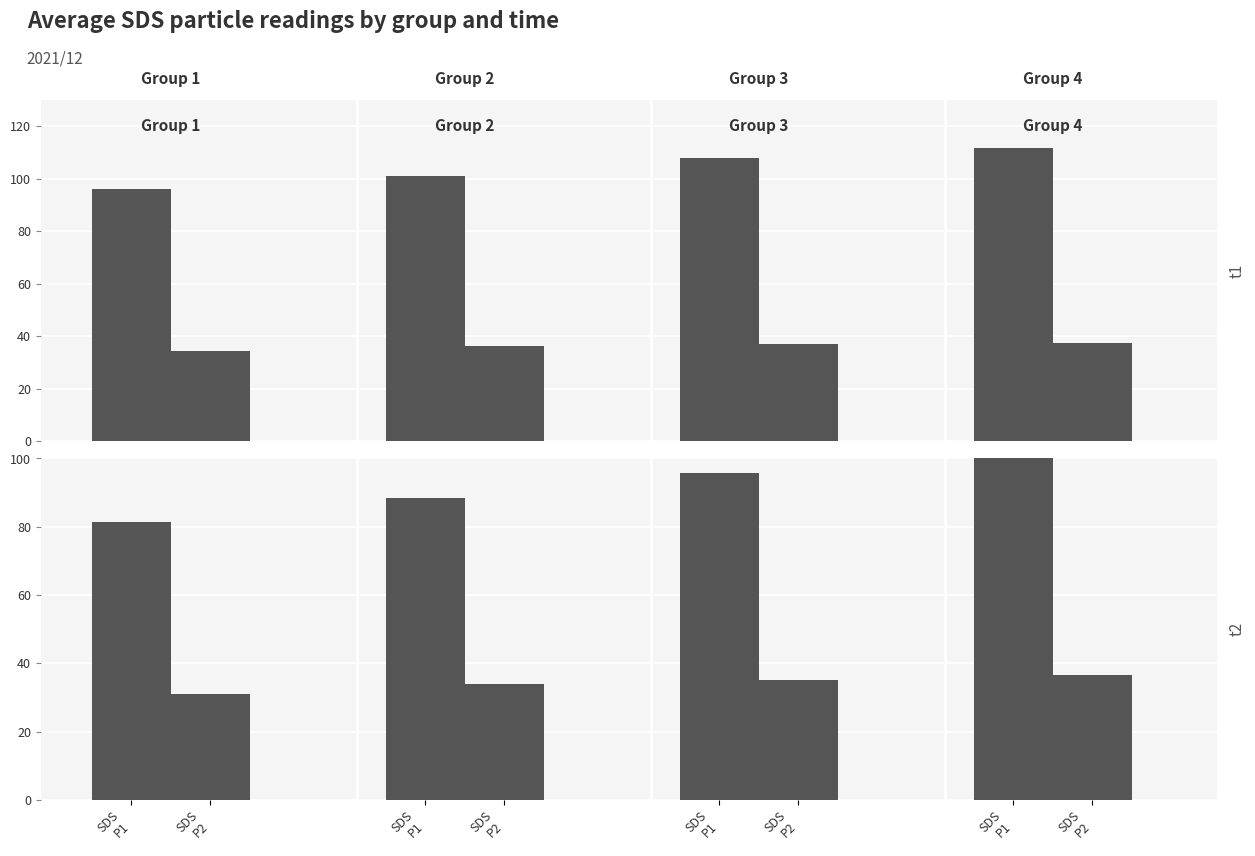

At 13, list the series in order from smallest to largest.

SDS_P2, SDS_P1